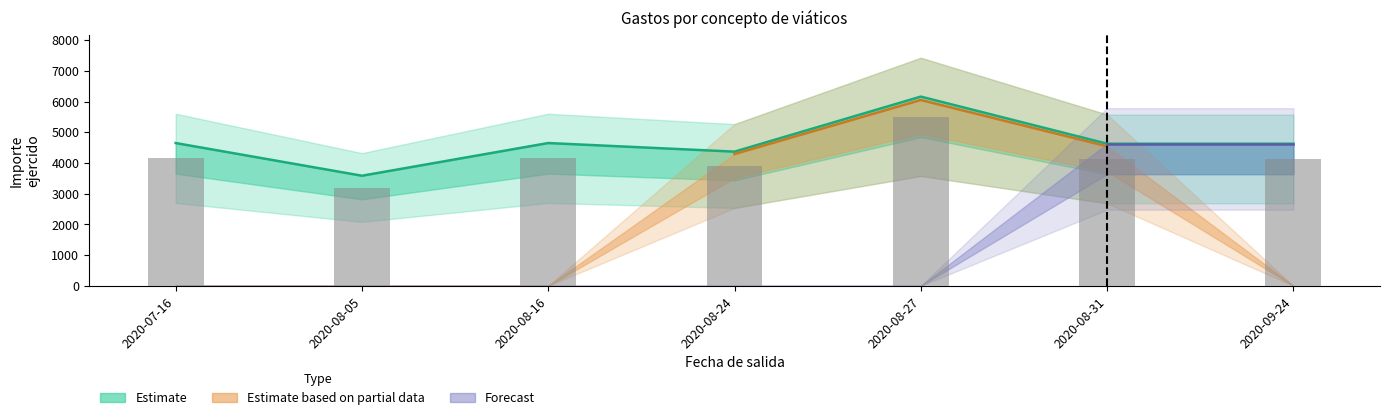

Which has a higher value, 2020-08-27 or 2020-07-16?

2020-08-27